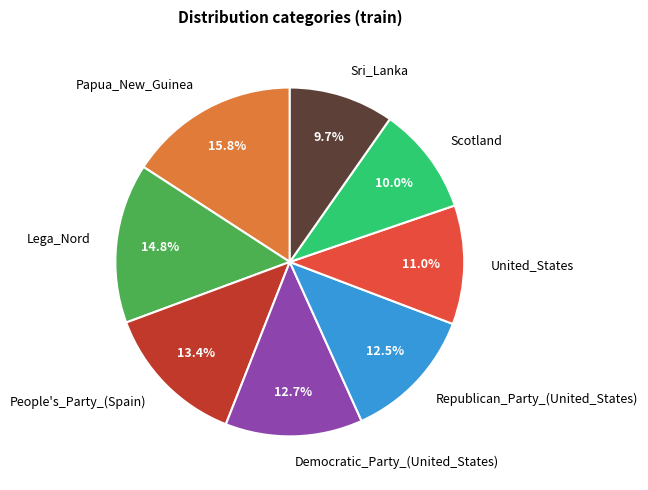

Does Lega_Nord account for over 50% of the chart?

No